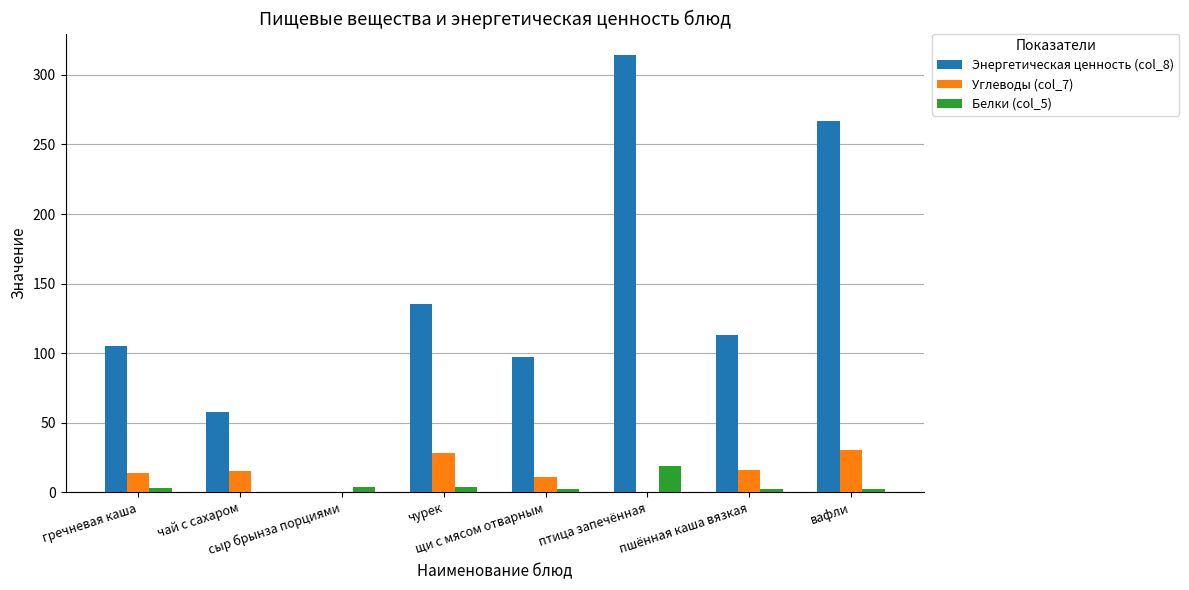

What is the maximum value for Энергетическая ценность (col_8)?

314.0